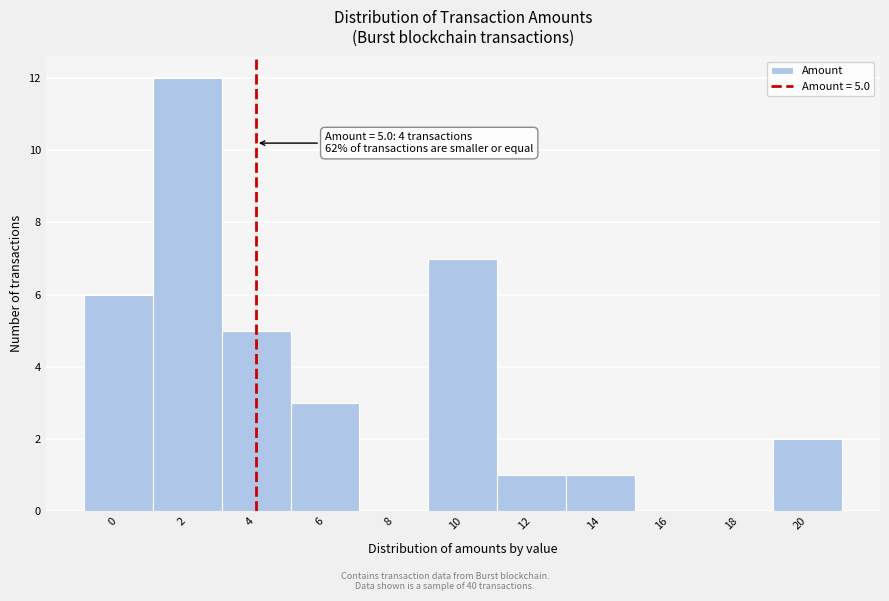

Reading left to right, what are all the values shown in this chart?

0=6	2=12	4=5	6=3	8=0	10=7	12=1	14=1	16=0	18=0	20=2